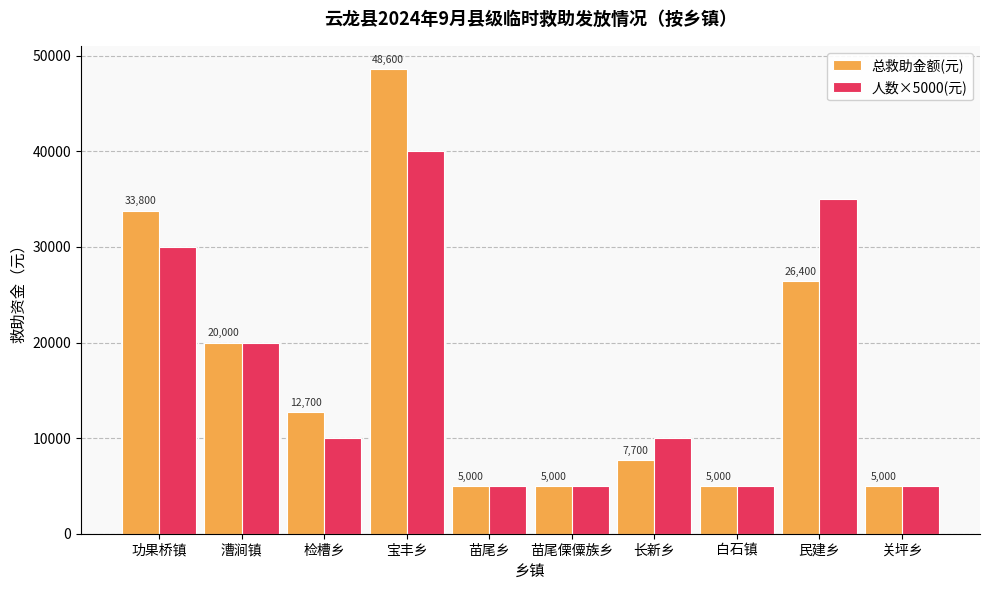

How many categories are shown in the chart?

10